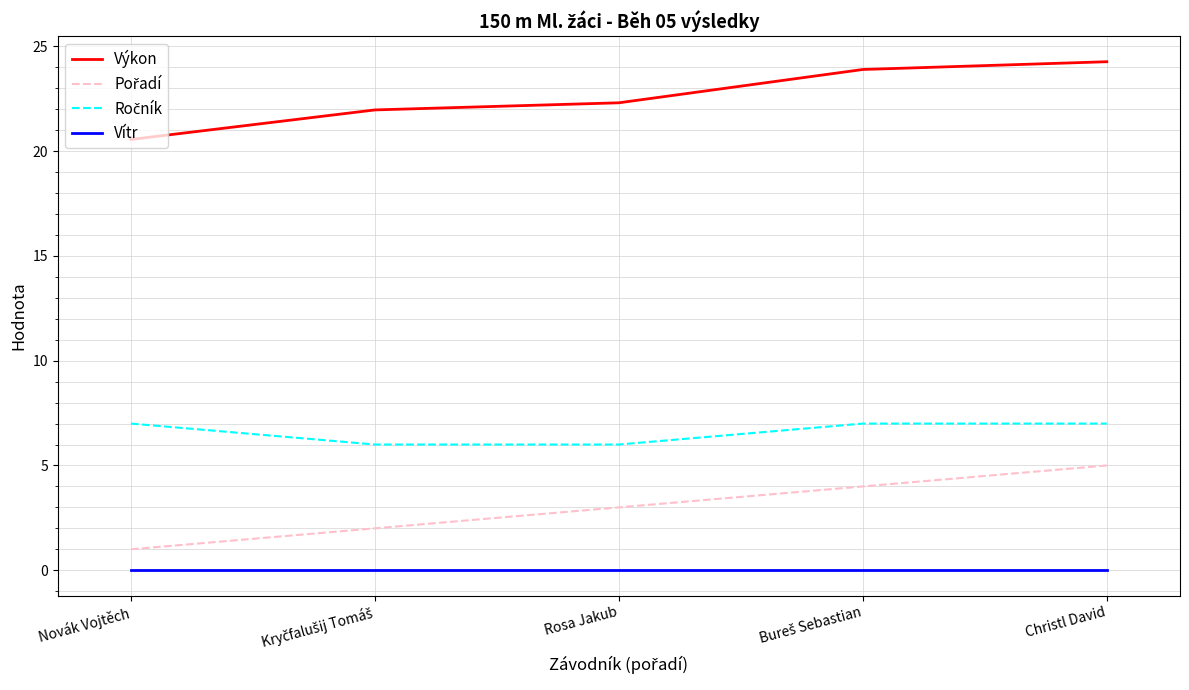

True or false: Vítr and Výkon cross at least once.

False